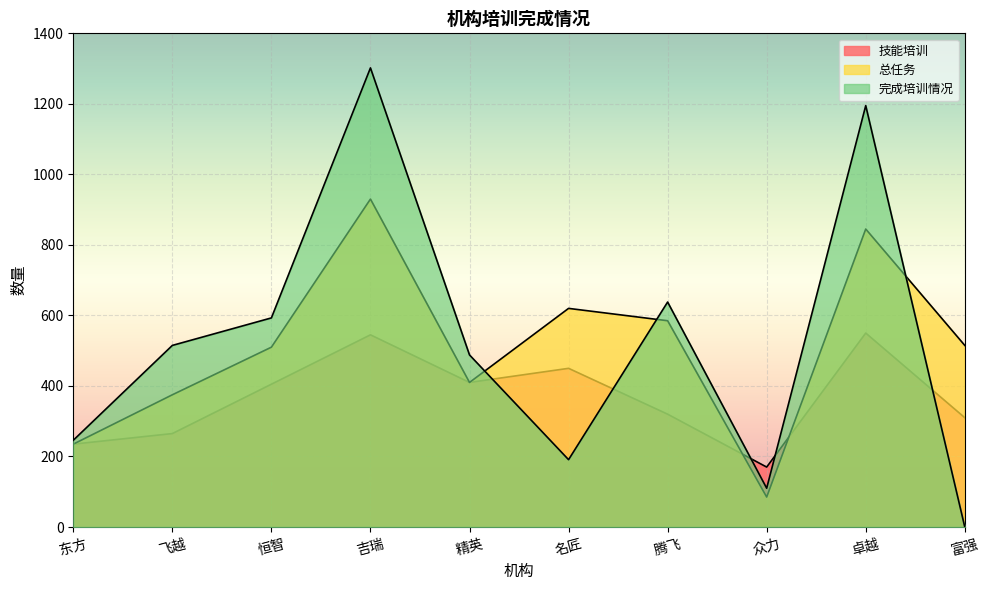

How many lines are shown in the chart?

3